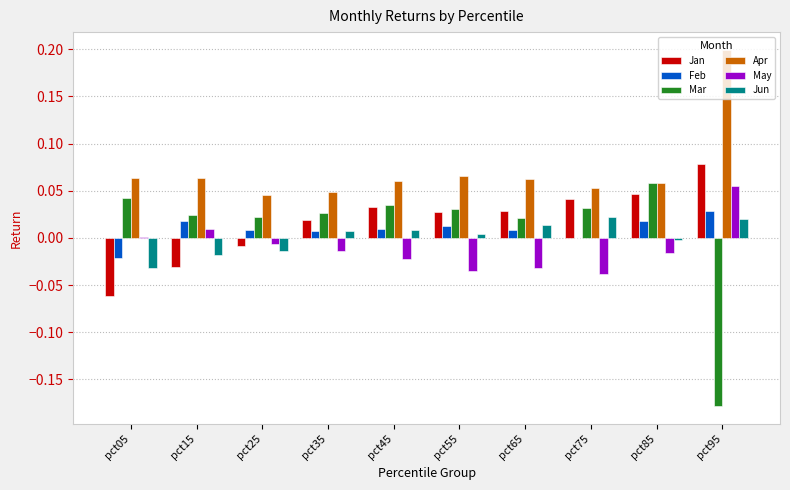

Which series has the widest spread of values?

Mar